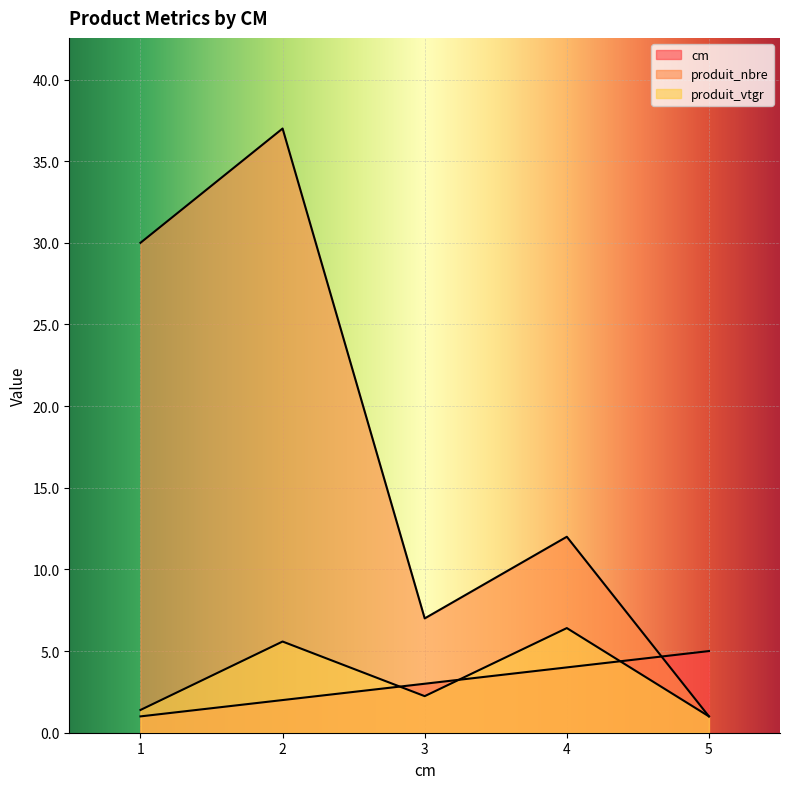

The produit_nbre series shows 12.0 at 4. True or false?

True